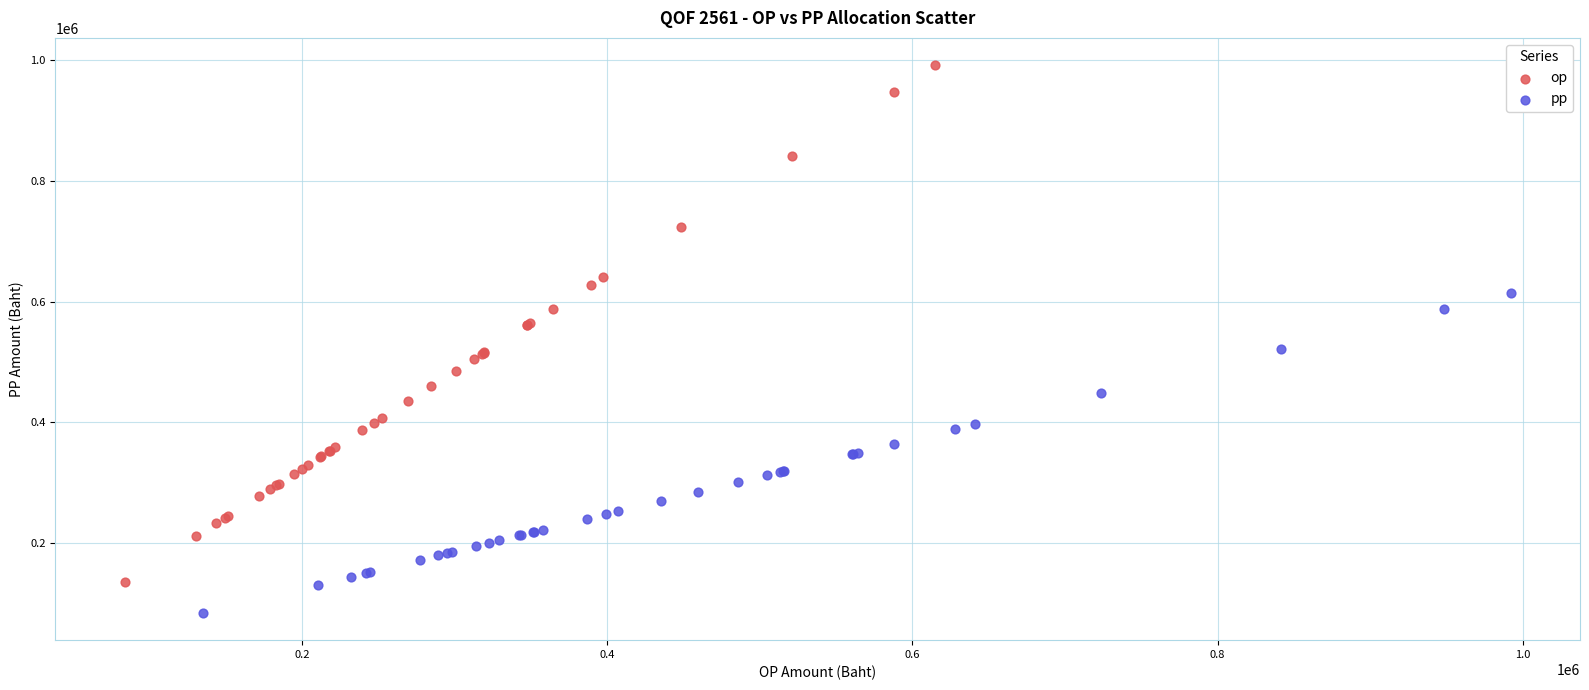

Which series contains the lowest Y value?

pp